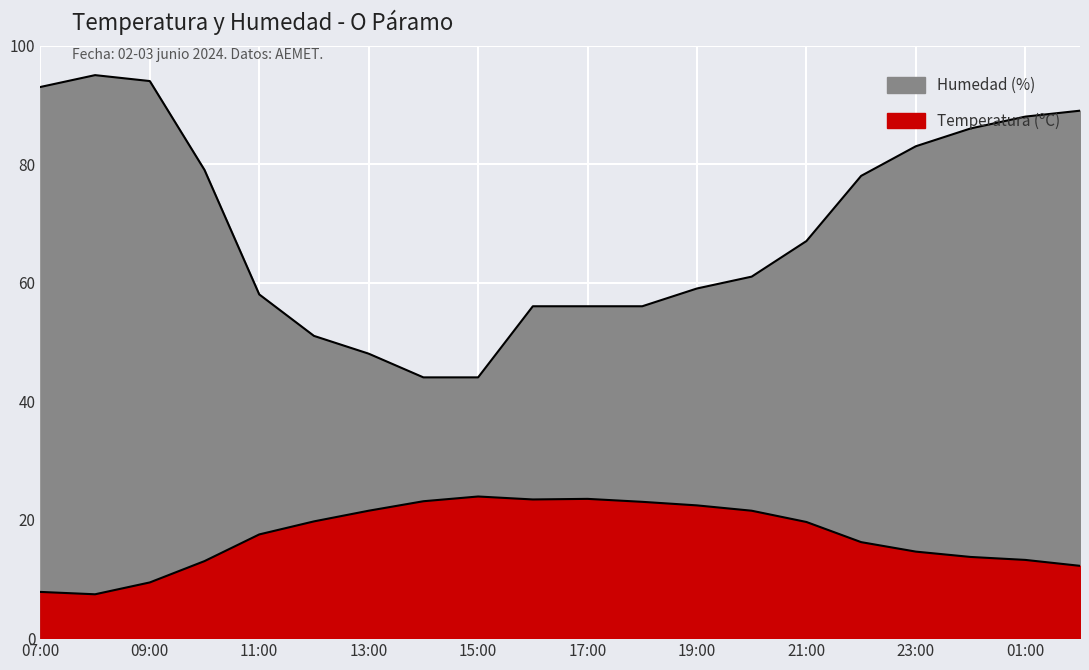

Is it true that Temperatura (ºC) equals 23.9 at 15:00?

True